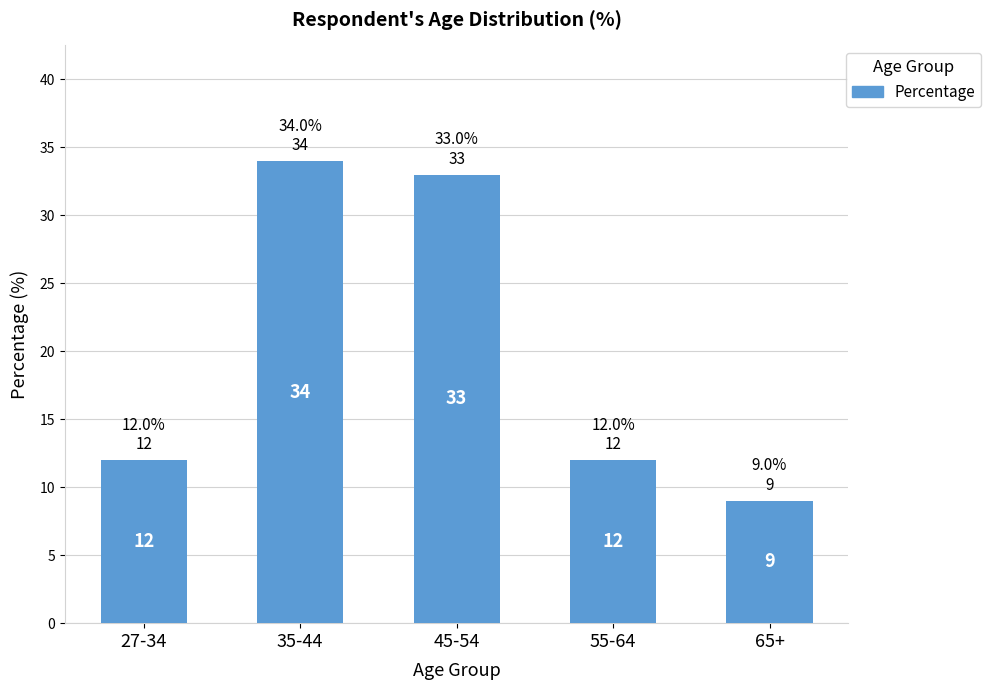

What is the sum of all values?

100